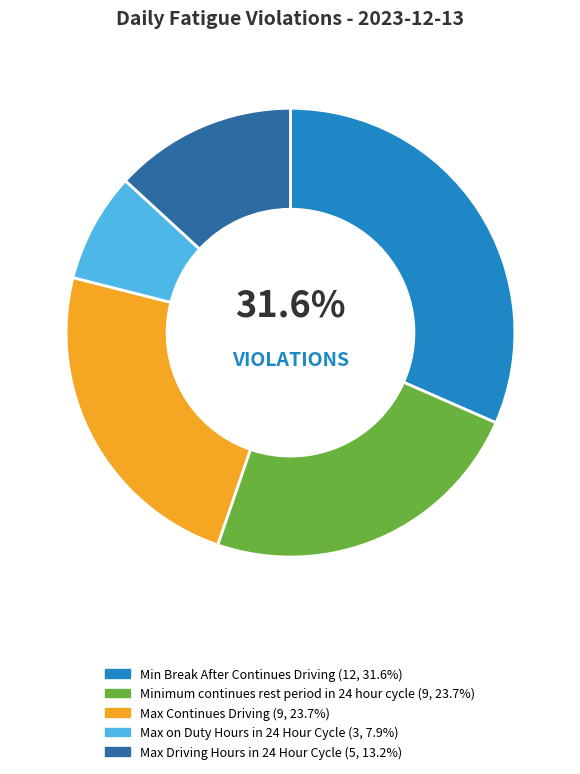

True or false: Minimum continues rest period in 24 hour cycle accounts for 29% of the total.

False